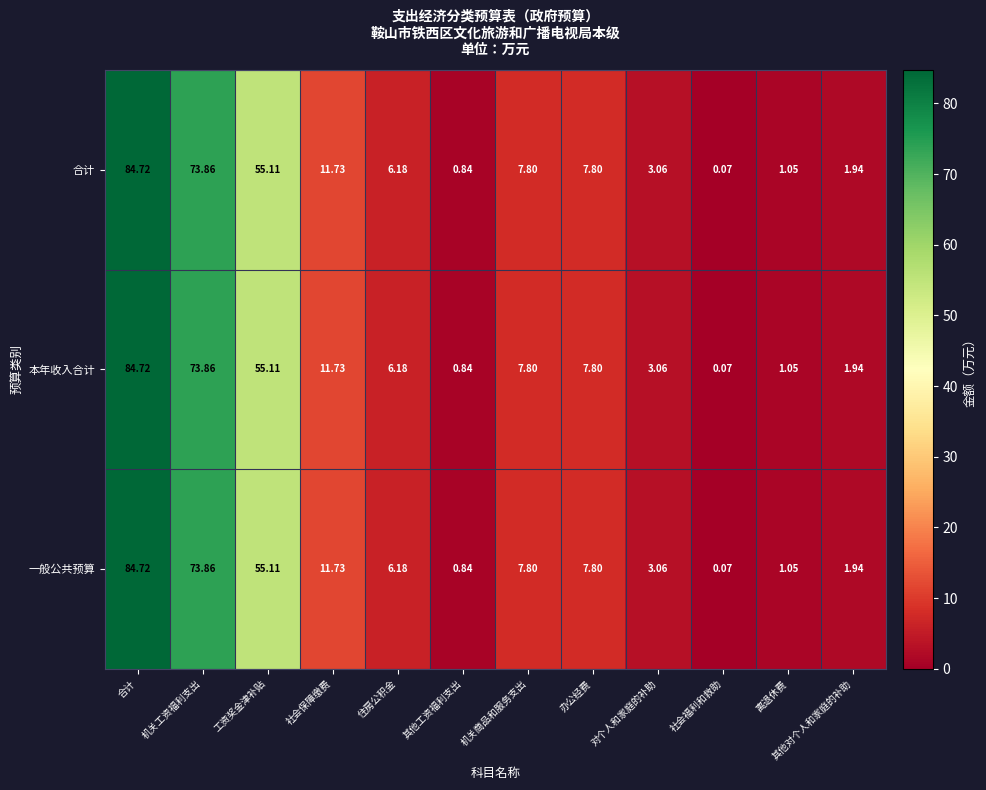

Is the value of 合计 at 住房公积金 greater than the value of 本年收入合计 at 对个人和家庭的补助?

Yes